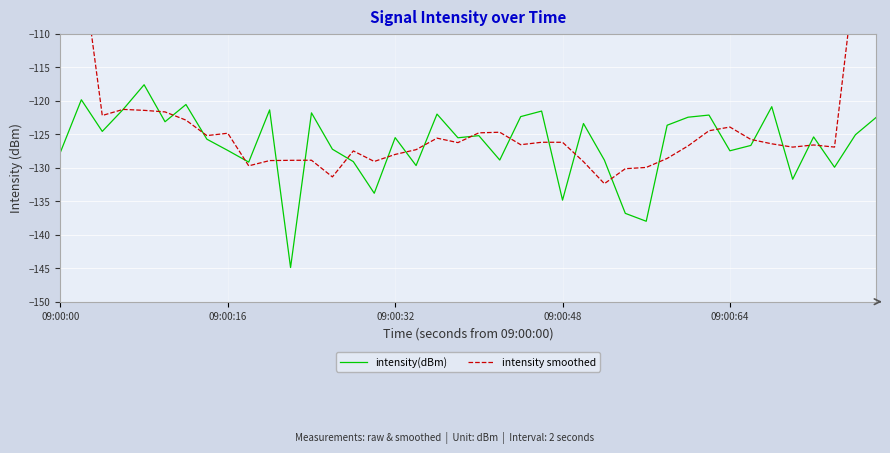

The value of intensity(dBm) at 09:00:64 is -37.1. True or false?

False